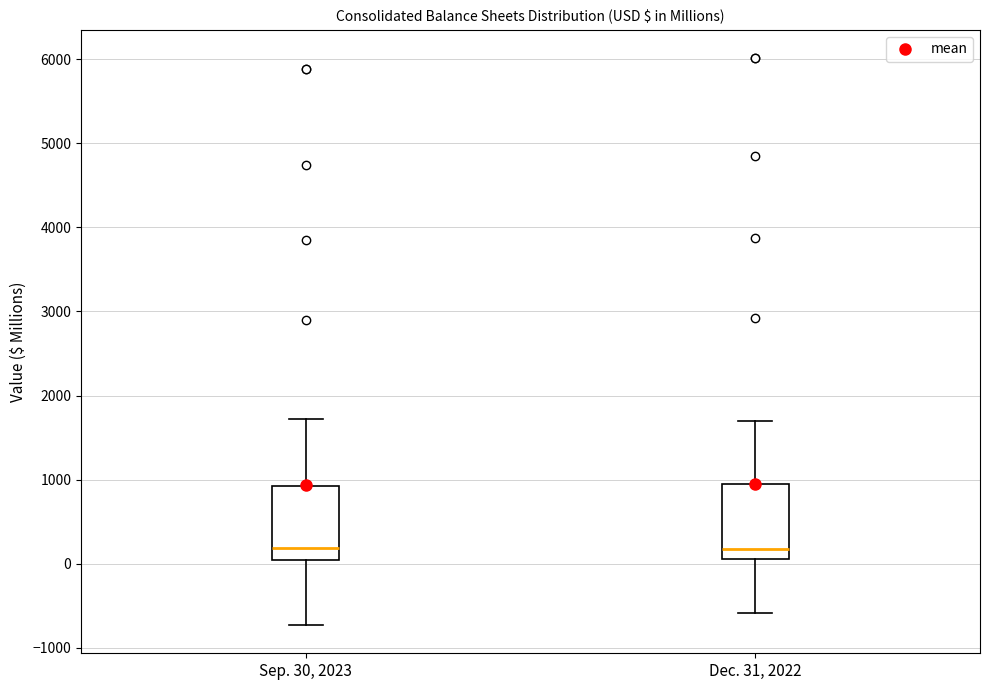

Reading left to right, transcribe this box plot: for each box, give where its median line is, the range the box spans, and where its two whiskers end, as read against the y-axis. The values are not printed on the chart, so give them approximately, as read against the axis.

Sep. 30, 2023: median 200, box 0 to 900, whiskers -700 to 1700
Dec. 31, 2022: median 200, box 100 to 1000, whiskers -600 to 1700